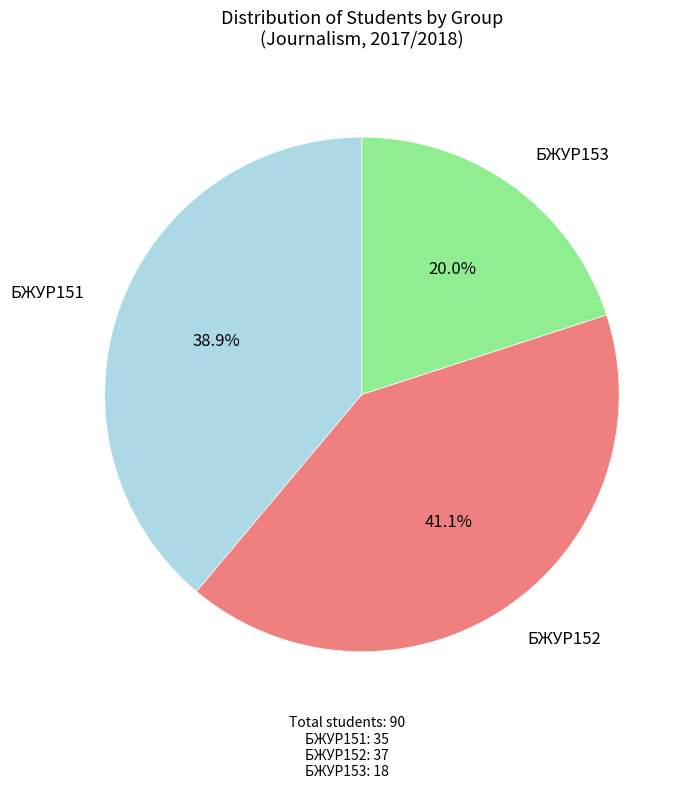

Does any single category account for the majority?

No